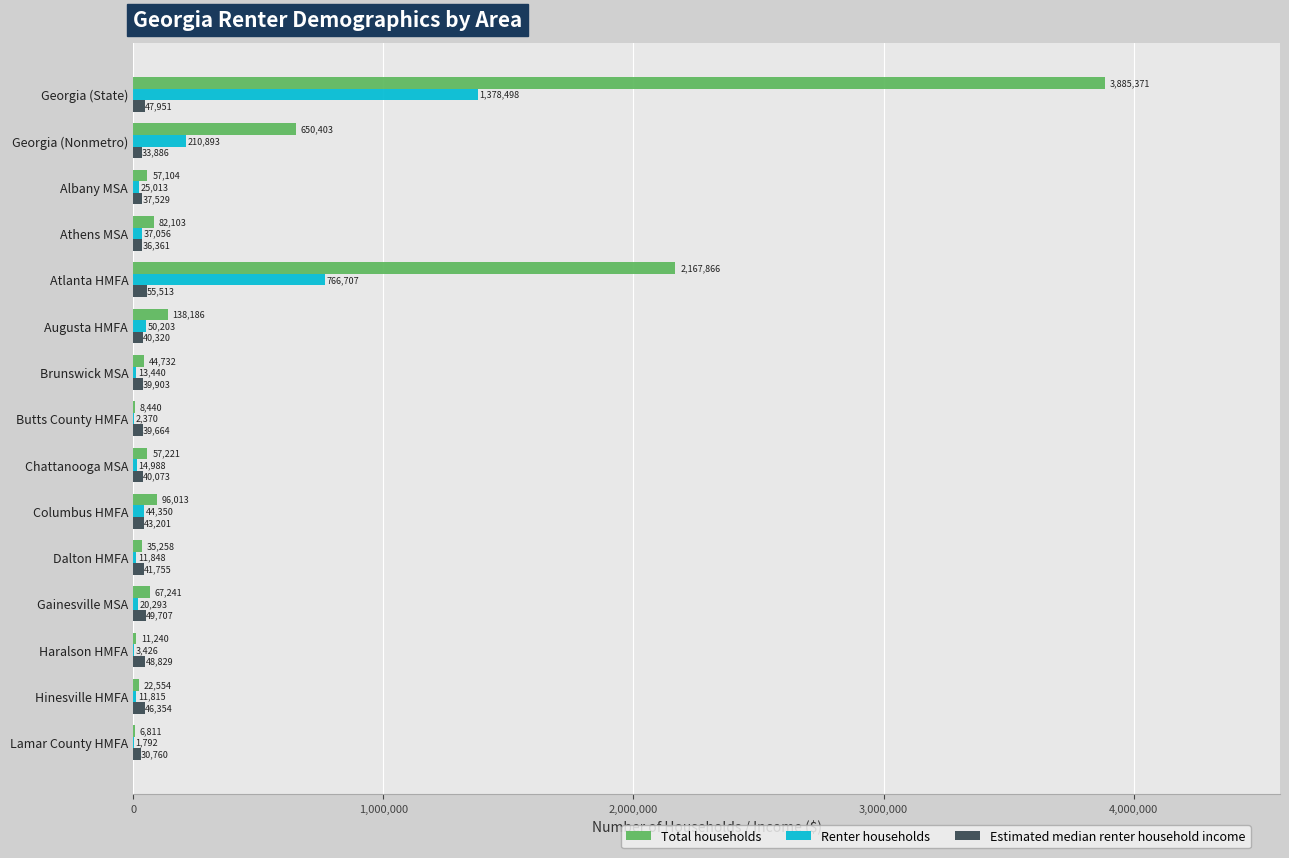

What is the average value of the Renter households series?

172846